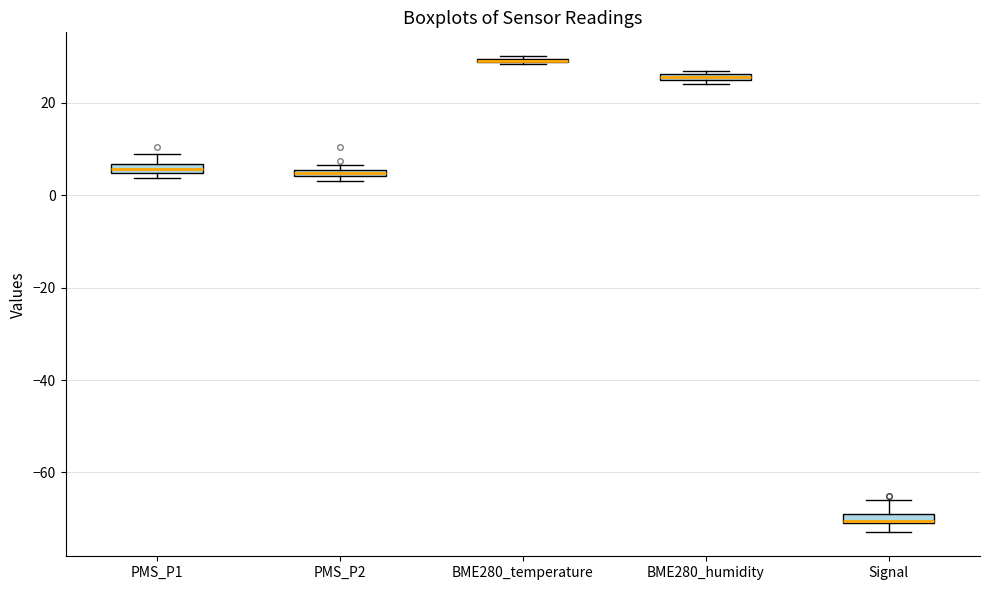

Where is the upper edge of the box for BME280_humidity on the y-axis? The values are not printed on the chart, so give them approximately, as read against the axis.

26